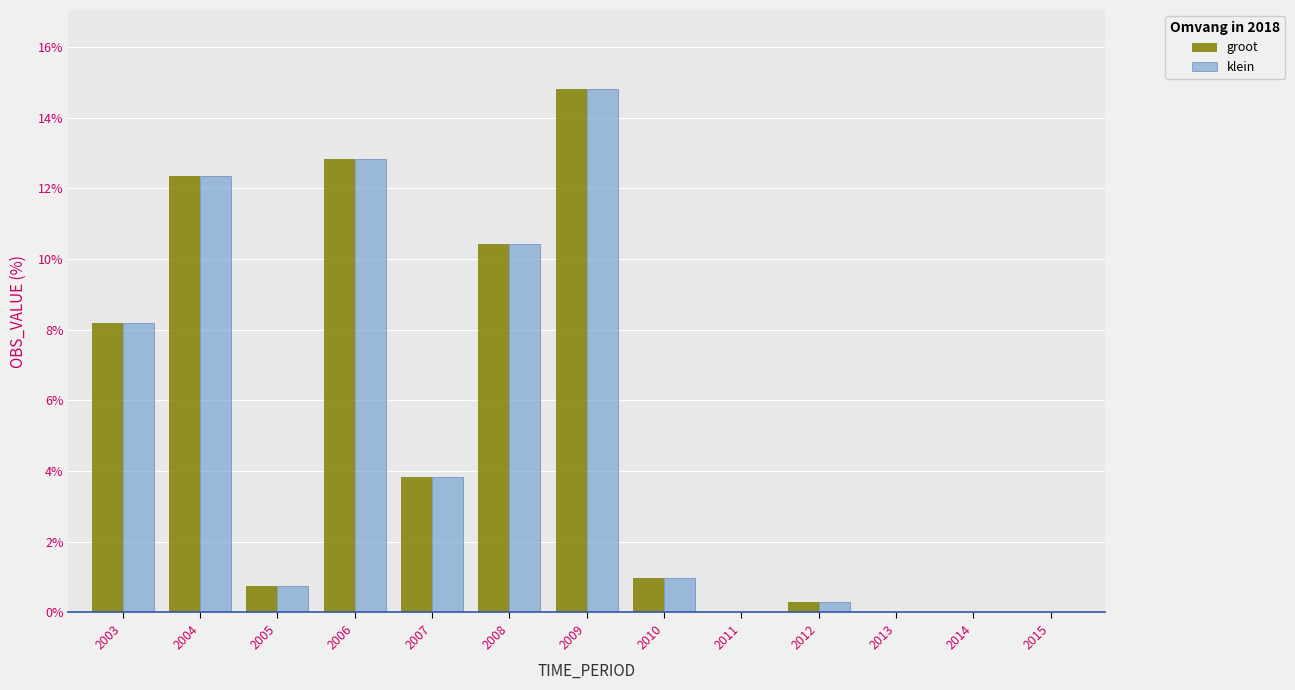

At which category is the sum across all series the highest?

2009